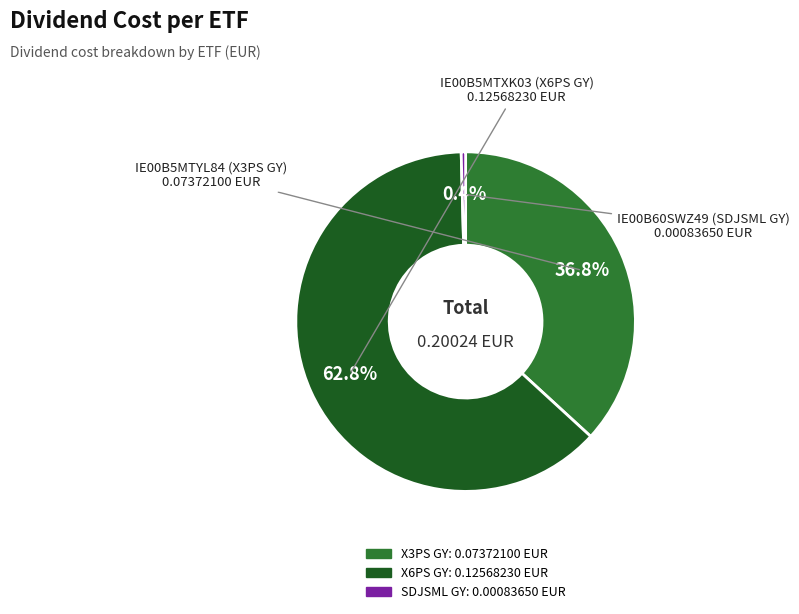

Is there a majority slice in this chart?

Yes